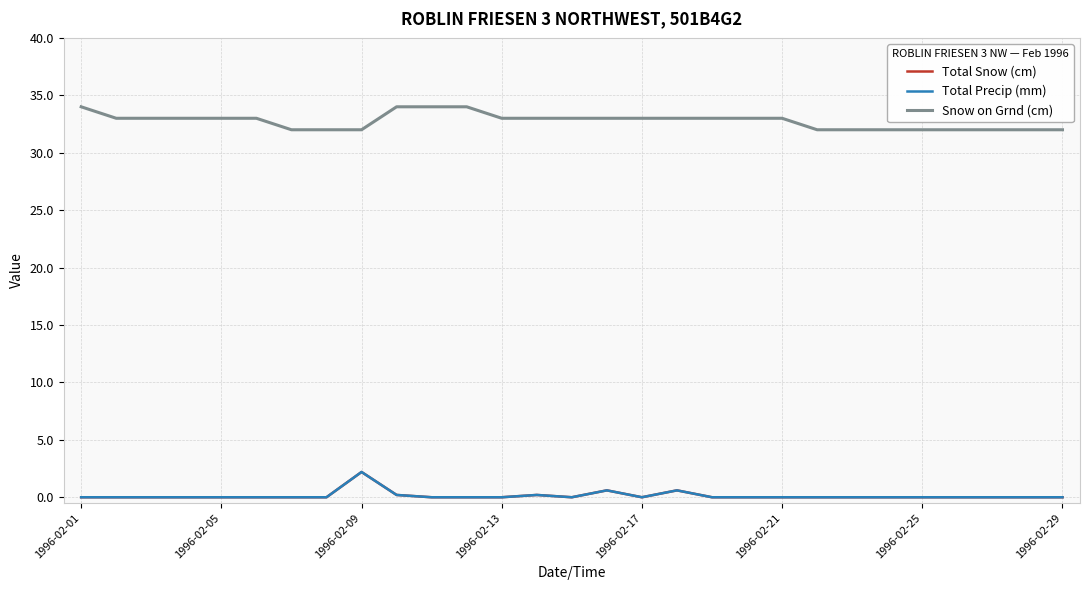

True or false: Snow on Grnd (cm) and Total Precip (mm) intersect in this chart.

False